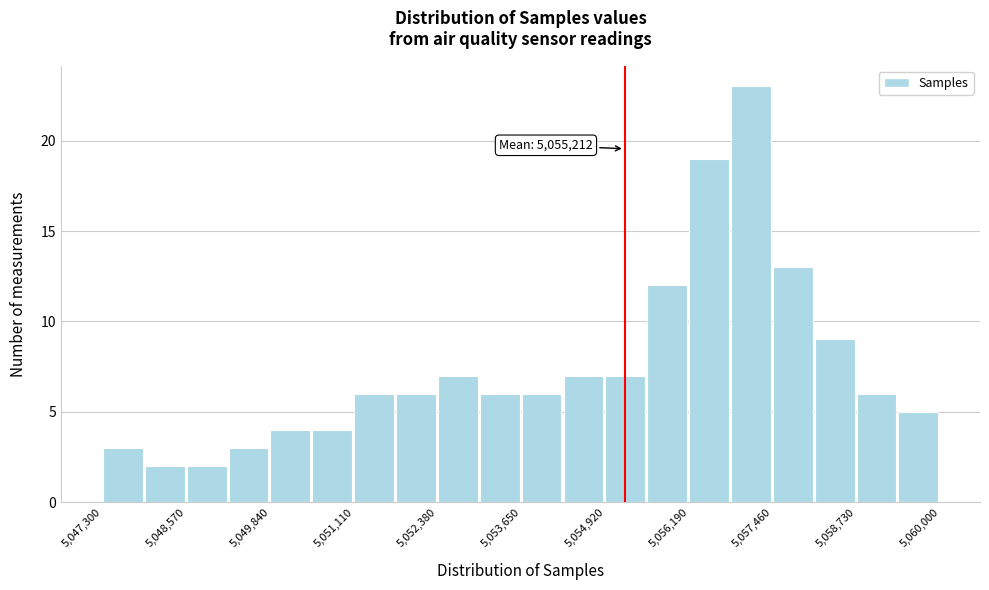

Around what value on the x-axis is the tallest bar? Give the approximate position of its centre, as read against the axis.

5057200